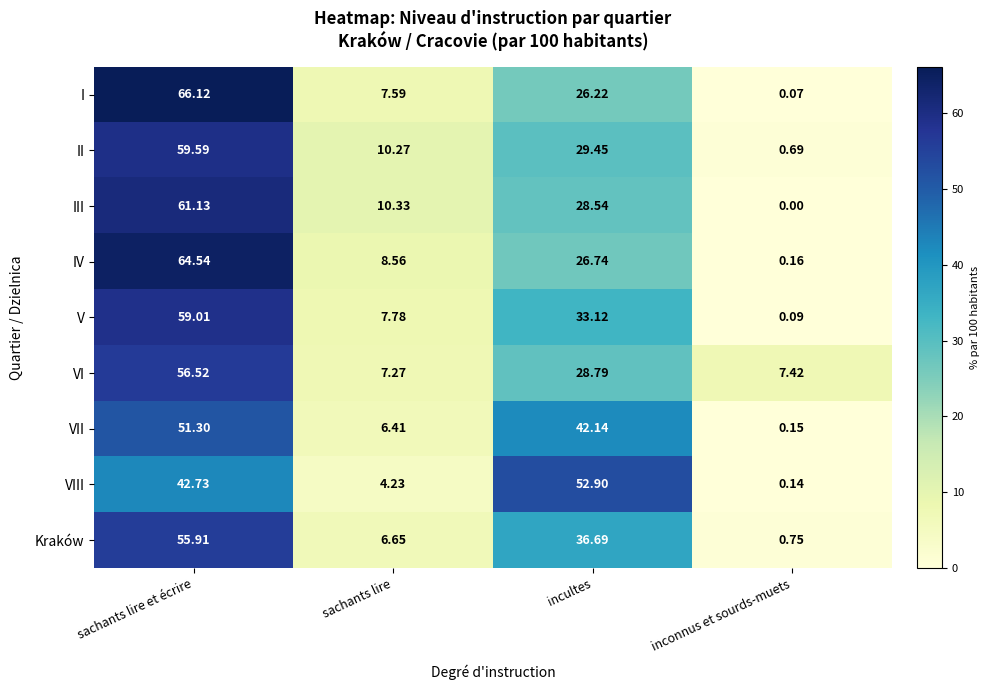

How many series are shown in this chart?

9